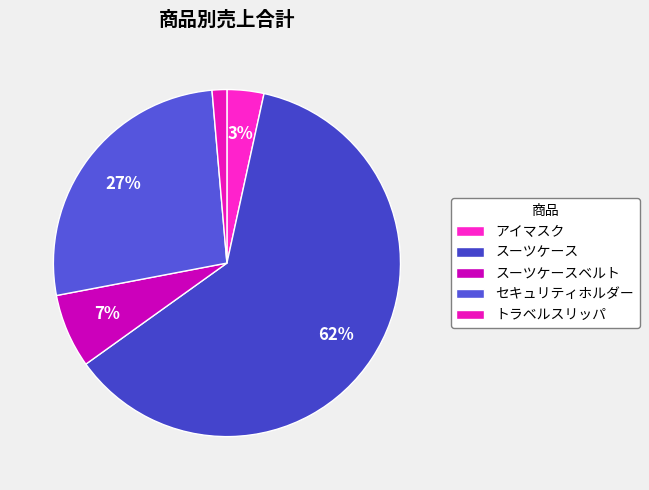

Does トラベルスリッパ represent more than half of the total?

No